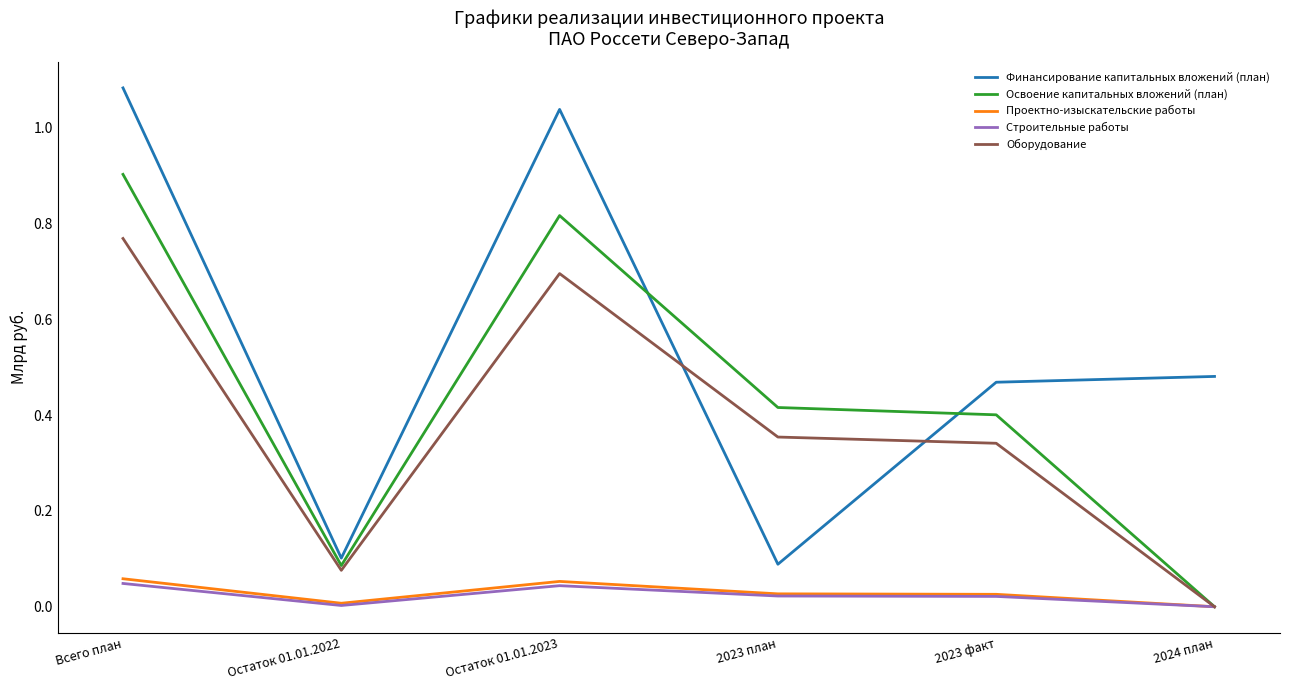

Which series has the largest range (max minus min)?

Финансирование капитальных вложений (план)